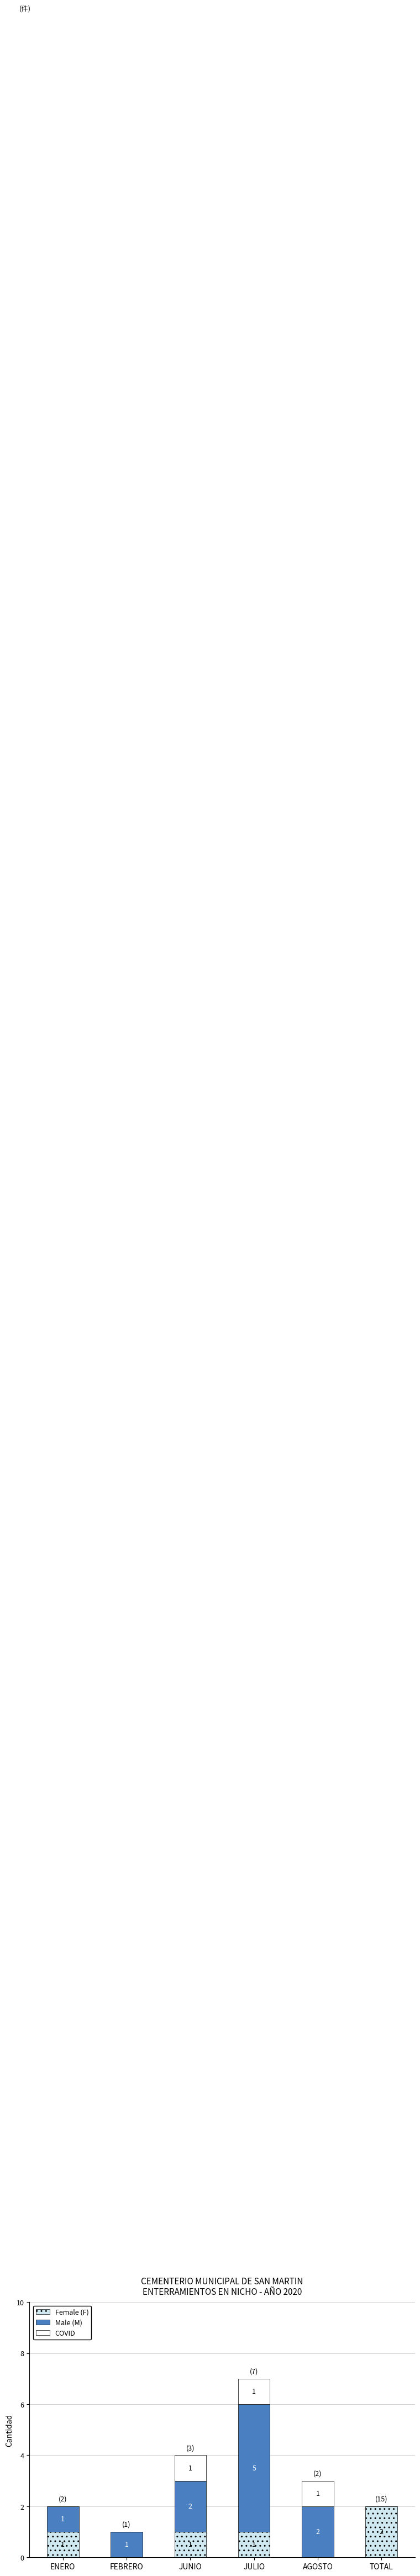

Is it true that Female (F) equals 0 at AGOSTO?

True